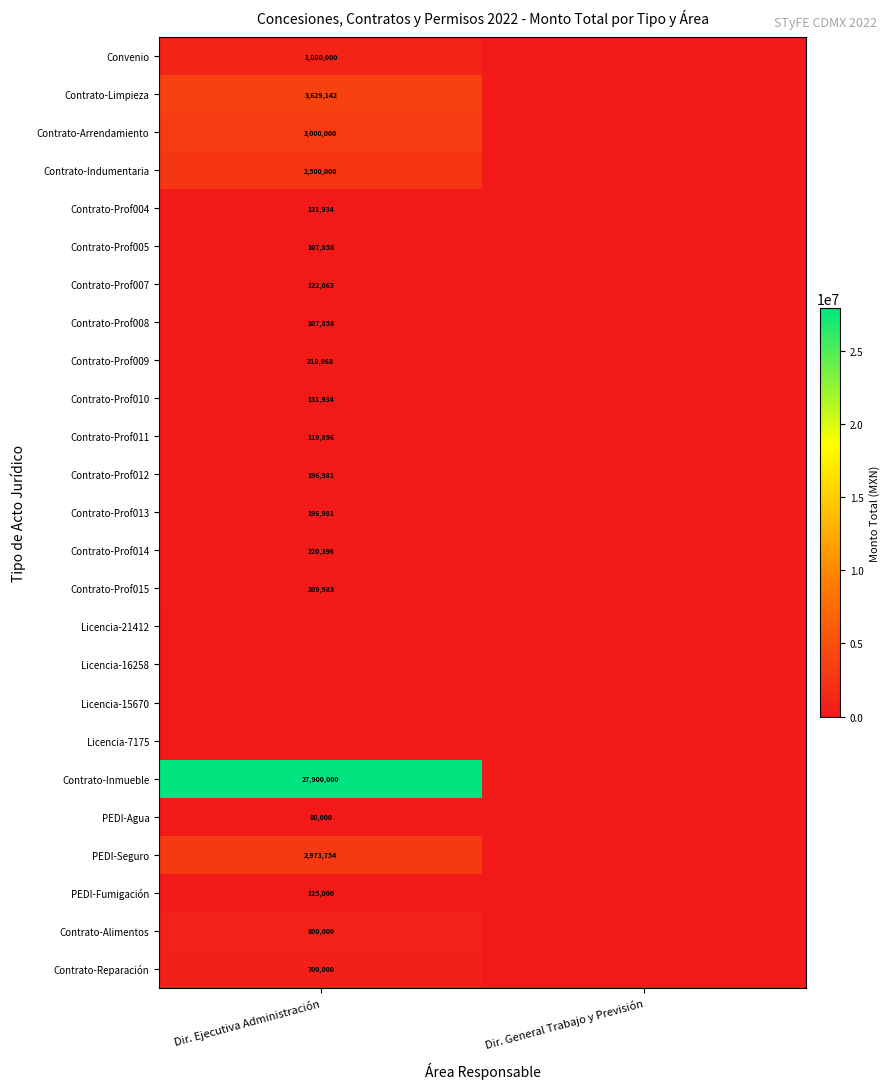

The value of Contrato-Reparación at Dir. Ejecutiva Administración is 700000. True or false?

True